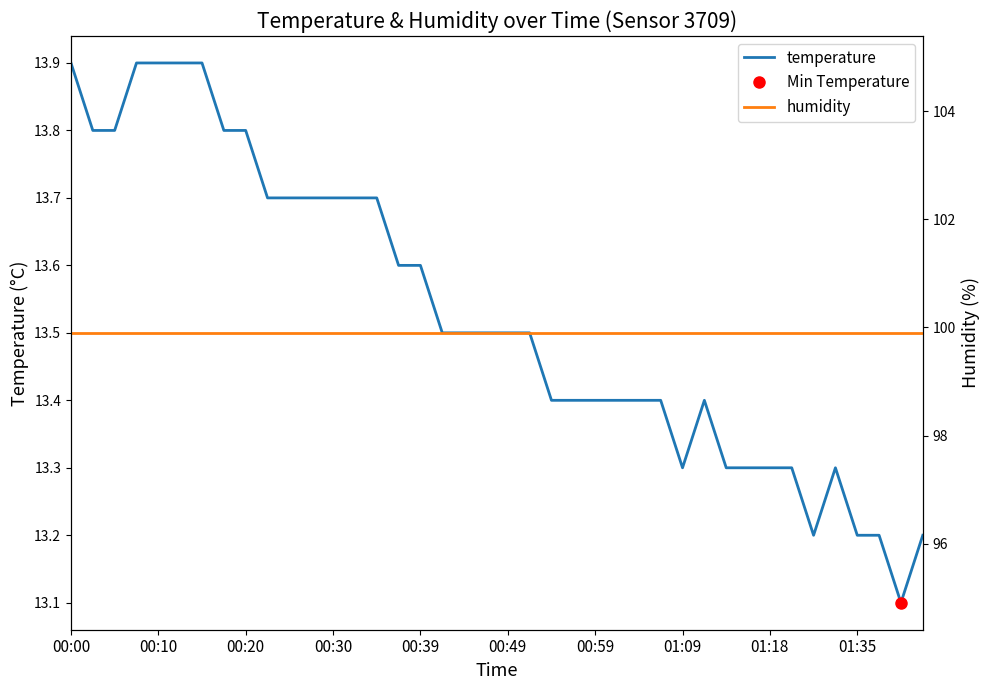

List the series in order of their peak value, highest first.

humidity, temperature